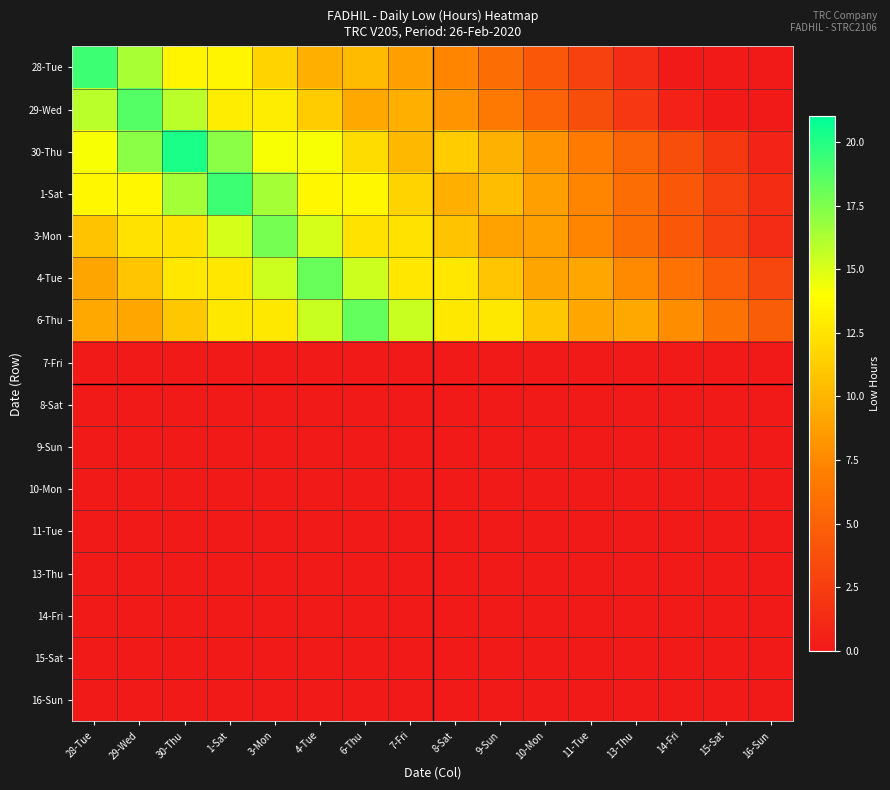

What is the difference between the highest and lowest values at 7-Fri?

15.5